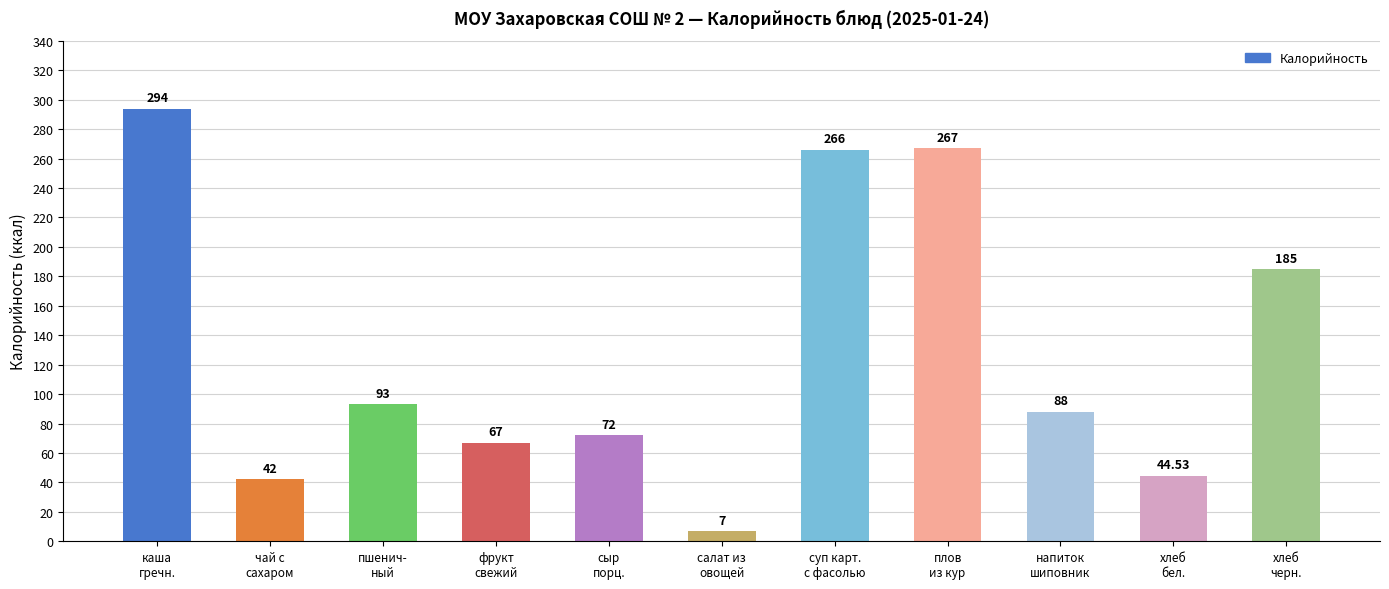

What is the label of the 10th bar from the left?

хлеб
бел.